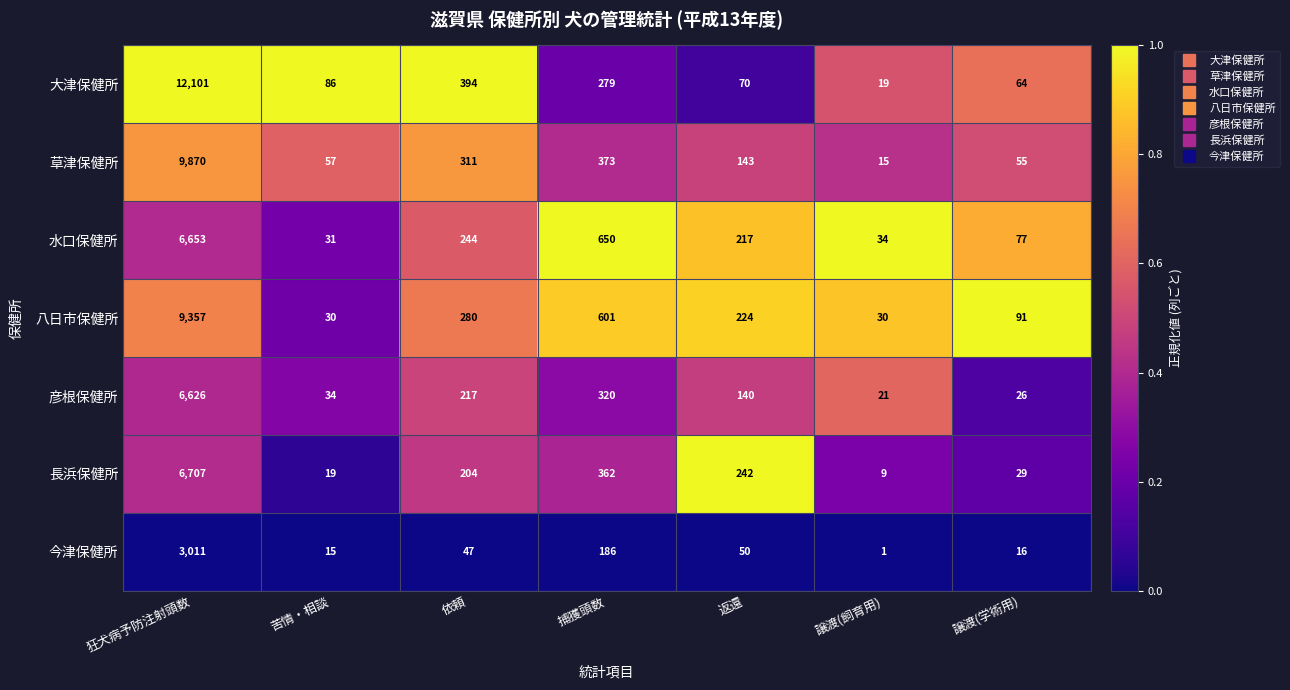

List the series in order of their peak value, lowest first.

今津保健所, 彦根保健所, 水口保健所, 長浜保健所, 八日市保健所, 草津保健所, 大津保健所